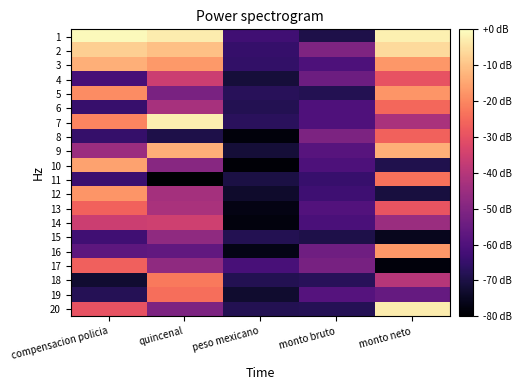

Which series changed the most between compensacion policia and peso mexicano?

10